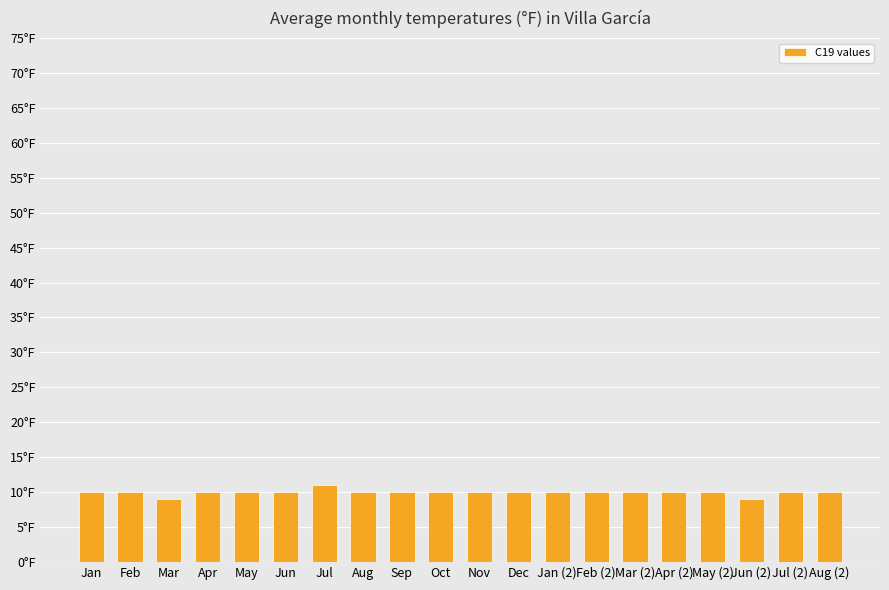

Rank the categories by value from lowest to highest.

Mar, Jun (2), Jan, Feb, Apr, May, Jun, Aug, Sep, Oct, Nov, Dec, Jan (2), Feb (2), Mar (2), Apr (2), May (2), Jul (2), Aug (2), Jul